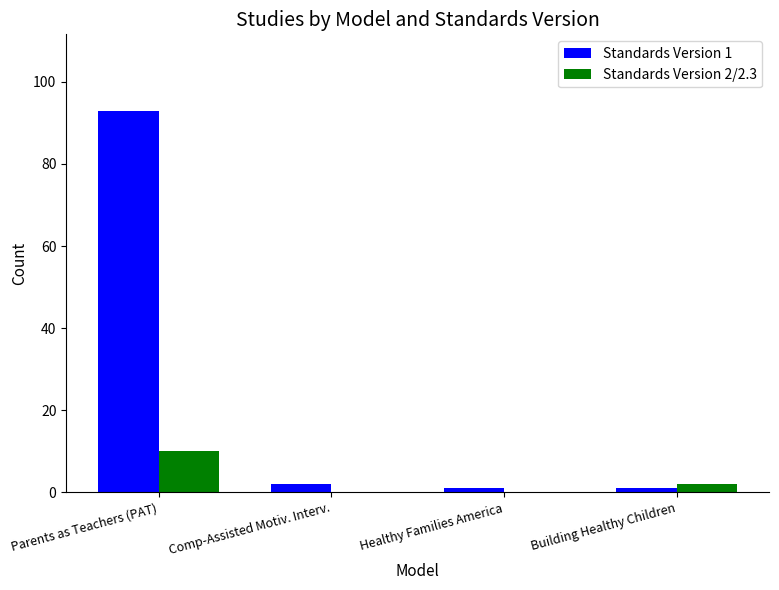

How many groups of bars are there?

4